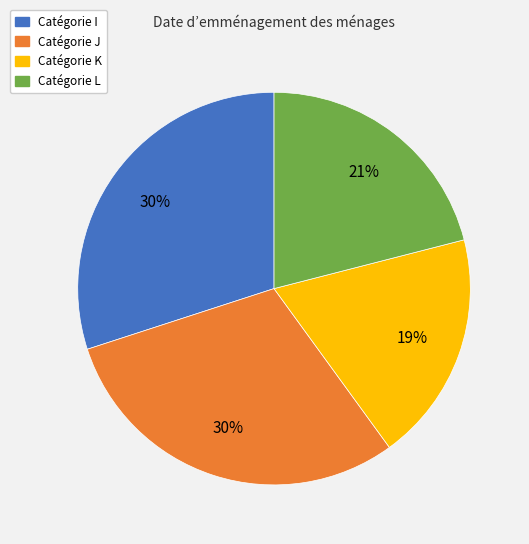

To the nearest percent, what is the difference between the largest and smallest slice percentages?

11%